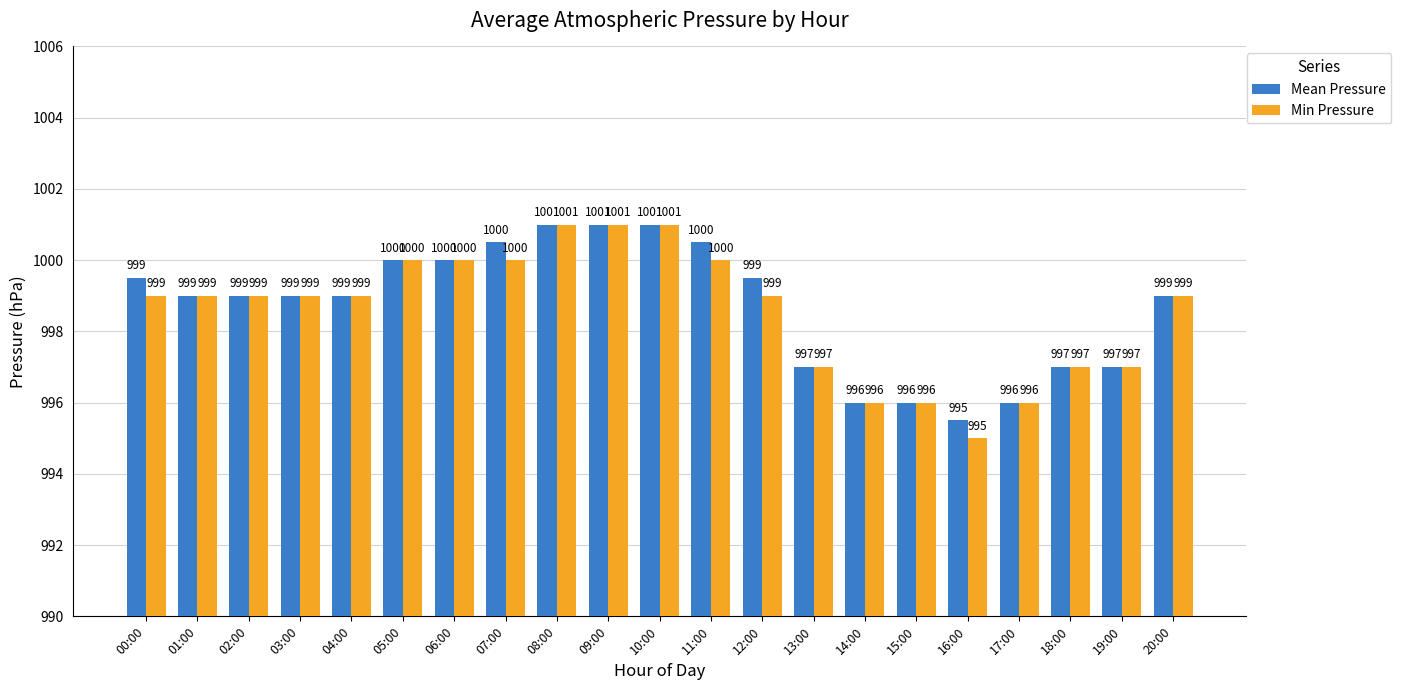

What is the approximate value of Mean Pressure at 19:00?

997.0